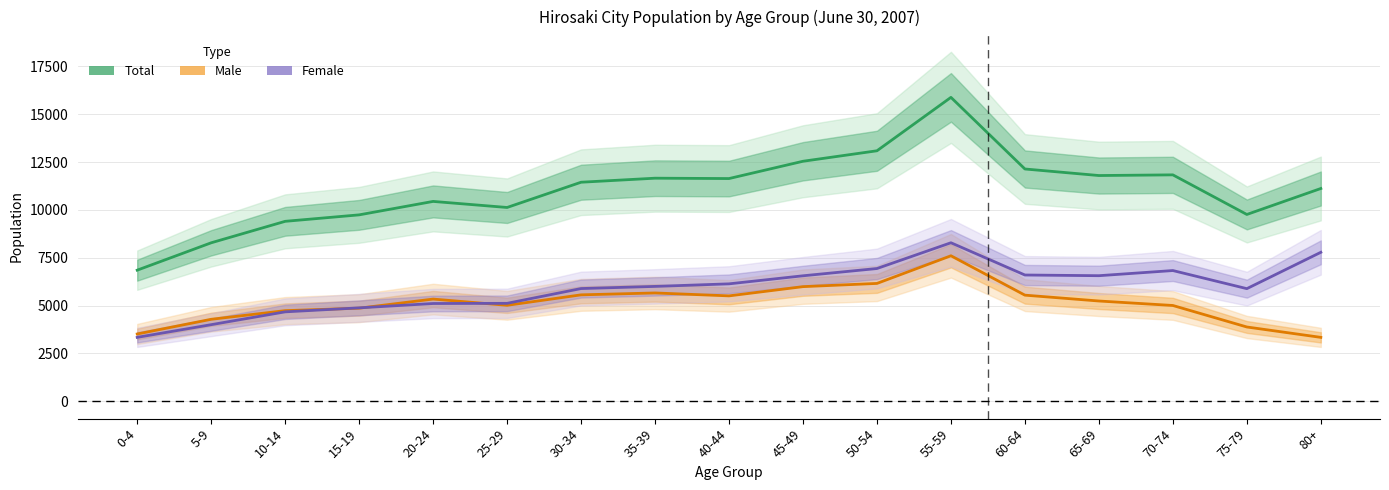

True or false: Male has a value of 5987 at 45-49.

True